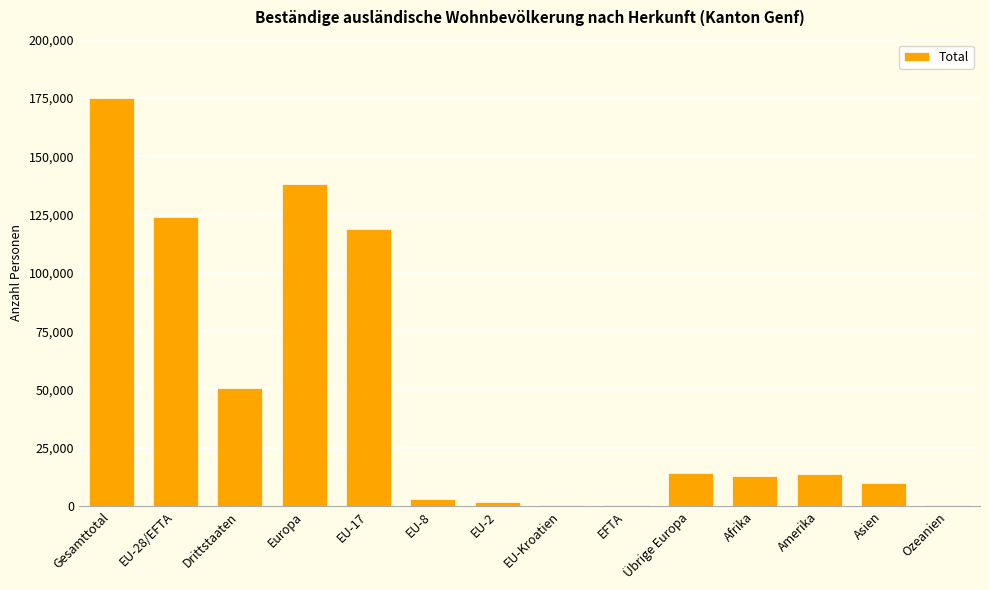

Which has a higher value, EU-17 or EU-2?

EU-17